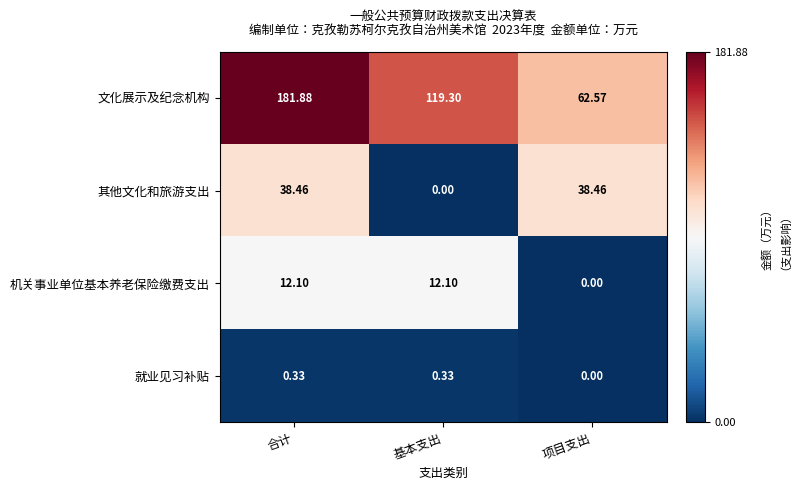

List the series in order of their peak value, lowest first.

就业见习补贴, 机关事业单位基本养老保险缴费支出, 其他文化和旅游支出, 文化展示及纪念机构